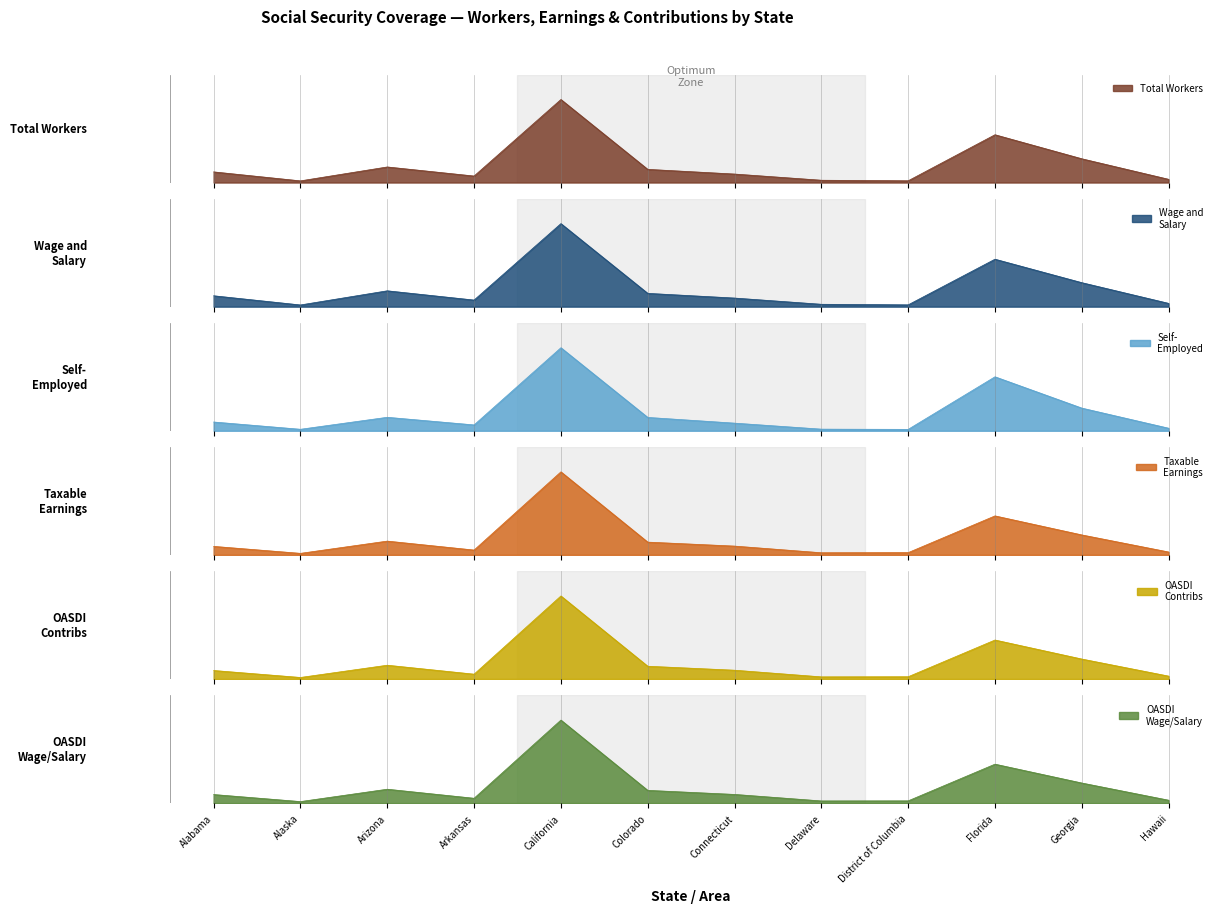

Rank the series at Florida from lowest to highest value.

OASDI Wage Salary, Taxable Earnings Total, OASDI Contributions Total, Wage and Salary, Total Workers, Self-Employed